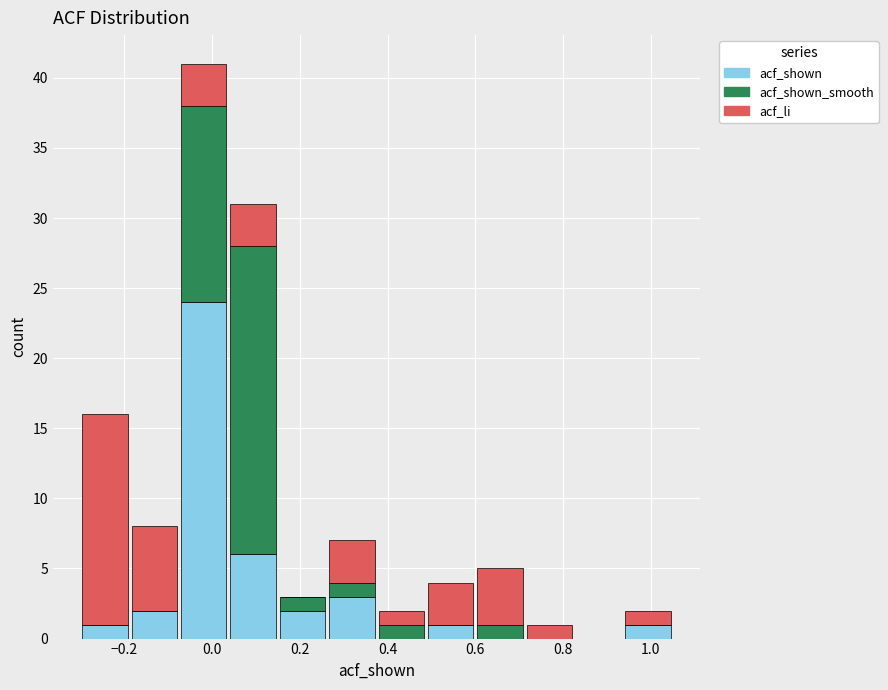

Which range on the x-axis has the tallest stacked bar (by total height)?

-0.08 to 0.04